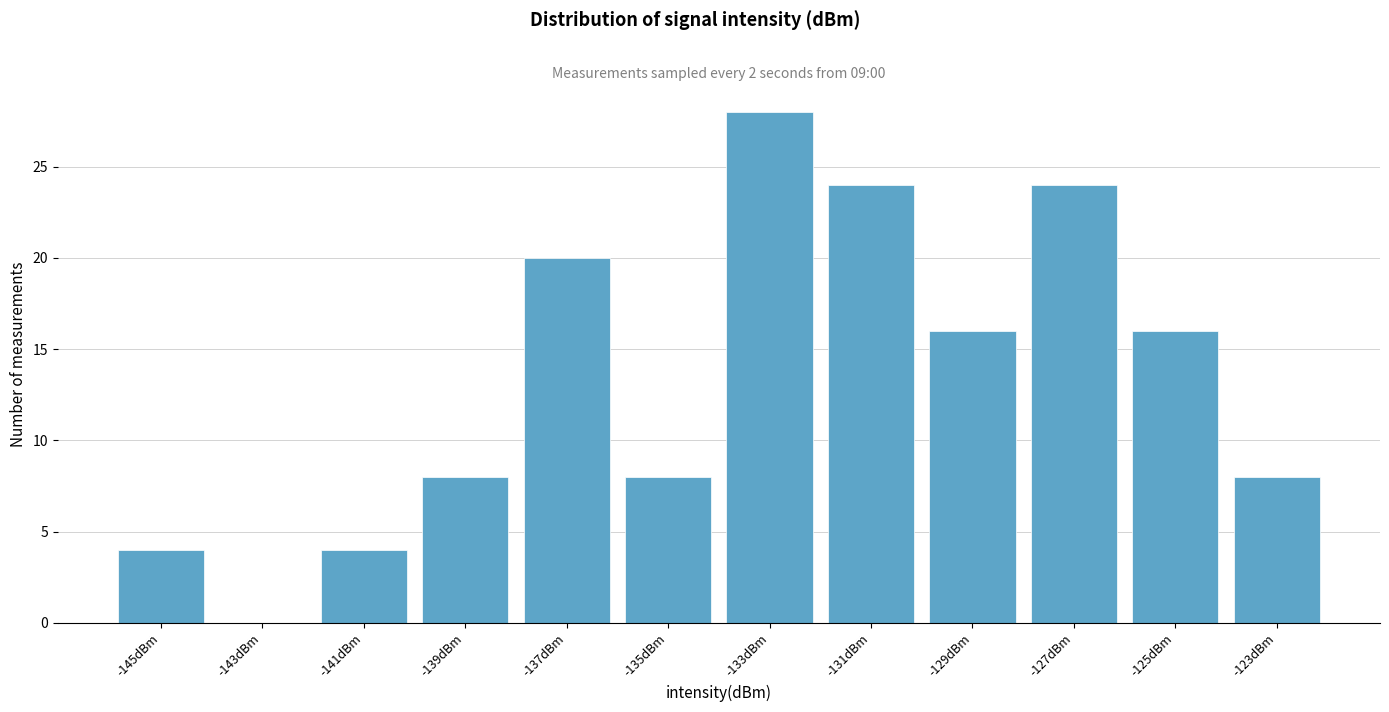

Reading left to right, list all the values displayed in this chart.

-145dBm=4	-143dBm=0	-141dBm=4	-139dBm=8	-137dBm=20	-135dBm=8	-133dBm=28	-131dBm=24	-129dBm=16	-127dBm=24	-125dBm=16	-123dBm=8